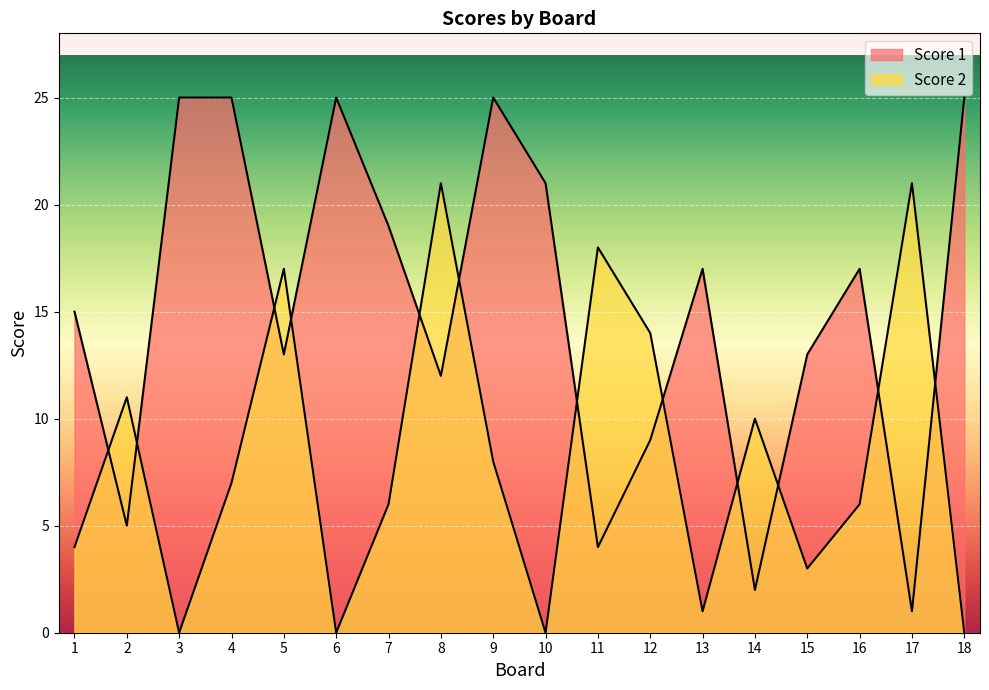

What are all the series names shown in the legend?

Score 1, Score 2